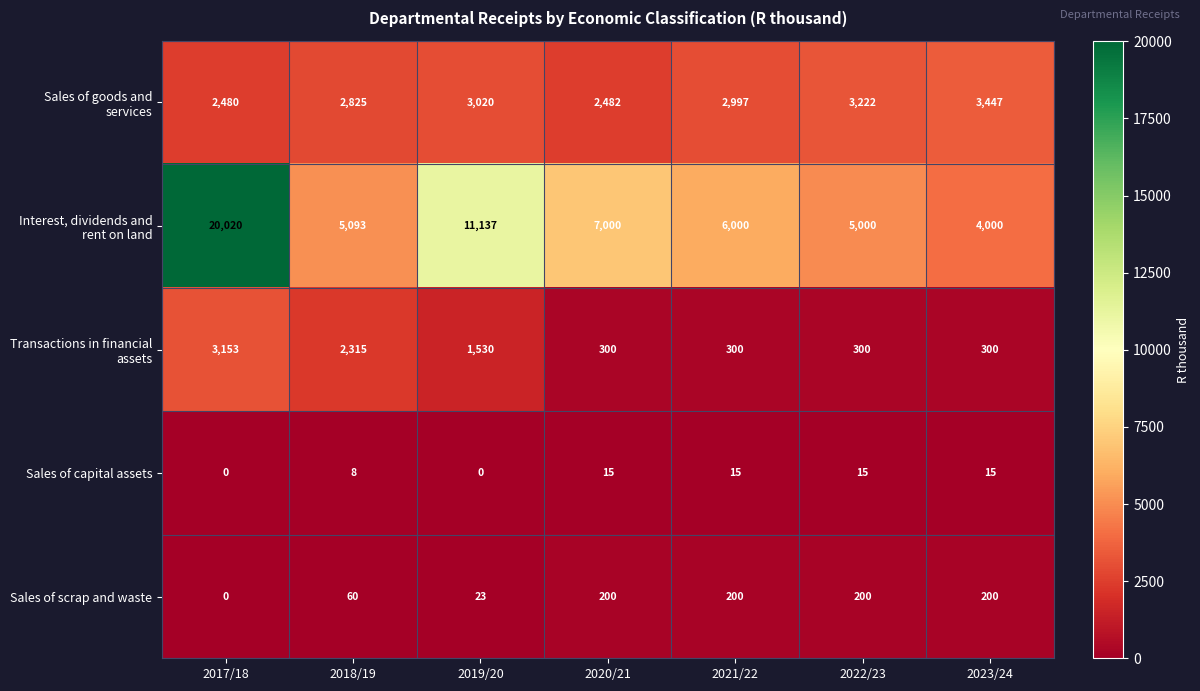

The value of Sales of capital assets at 2017/18 is 0. True or false?

True